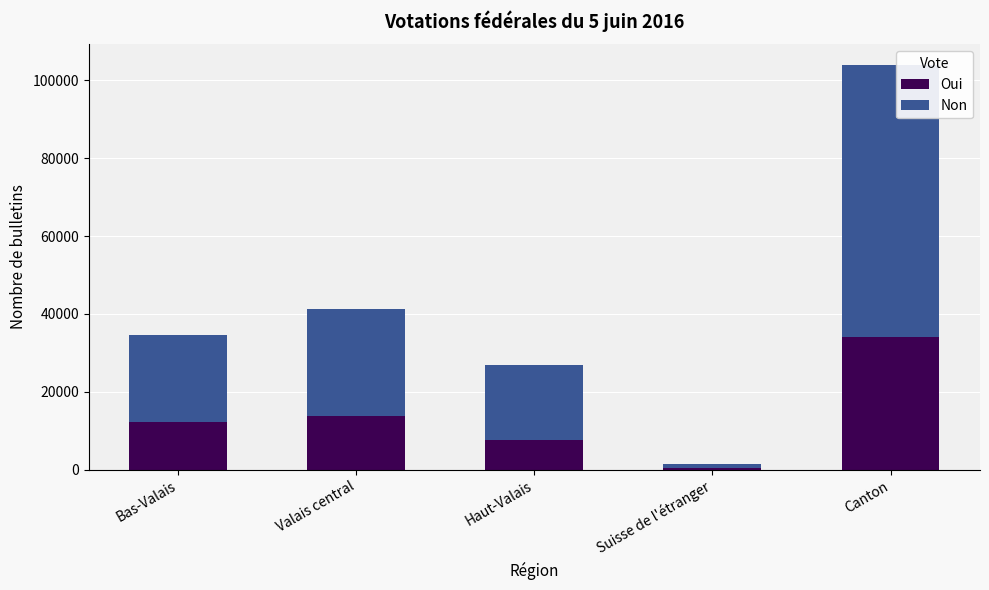

What is the difference between the maximum and minimum values in the Oui series?

33494